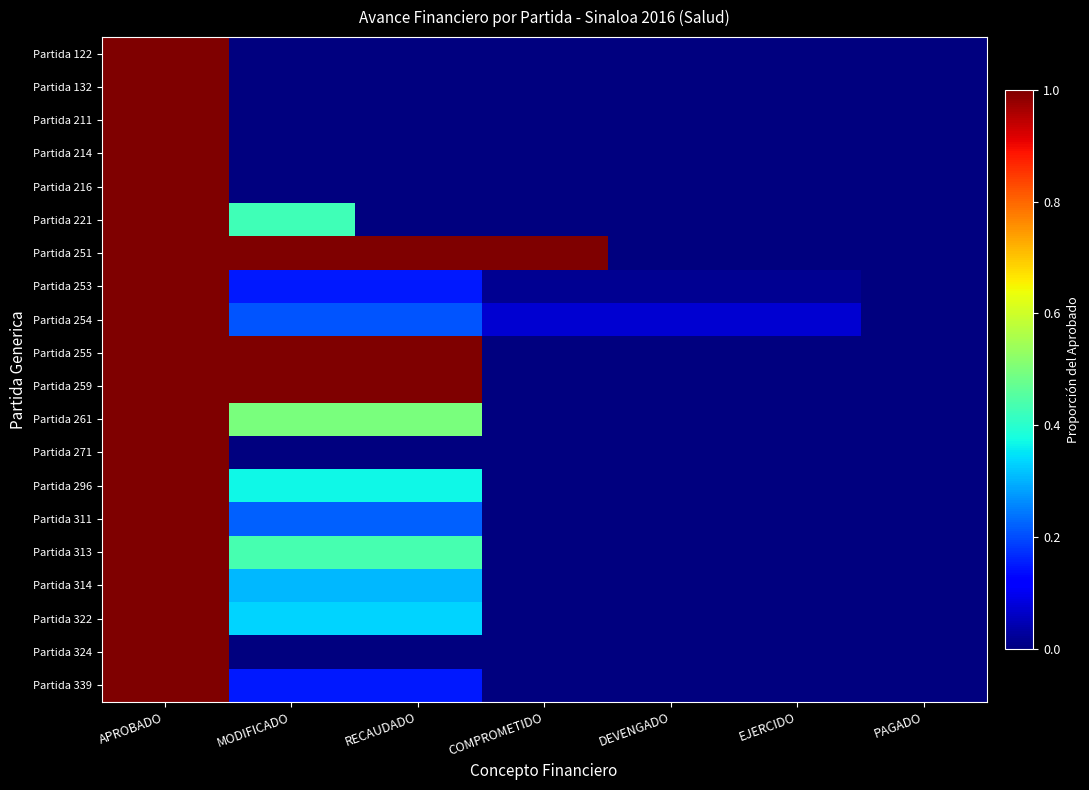

Reading right to left, transcribe all the data shown in this chart.

Partida 122: PAGADO=0.0	EJERCIDO=0.0	DEVENGADO=0.0	COMPROMETIDO=0.0	RECAUDADO=0.0	MODIFICADO=0.0	APROBADO=1.0
Partida 132: PAGADO=0.0	EJERCIDO=0.0	DEVENGADO=0.0	COMPROMETIDO=0.0	RECAUDADO=0.0	MODIFICADO=0.0	APROBADO=1.0
Partida 211: PAGADO=0.0	EJERCIDO=0.0	DEVENGADO=0.0	COMPROMETIDO=0.0	RECAUDADO=0.0	MODIFICADO=0.0	APROBADO=1.0
Partida 214: PAGADO=0.0	EJERCIDO=0.0	DEVENGADO=0.0	COMPROMETIDO=0.0	RECAUDADO=0.0	MODIFICADO=0.0	APROBADO=1.0
Partida 216: PAGADO=0.0	EJERCIDO=0.0	DEVENGADO=0.0	COMPROMETIDO=0.0	RECAUDADO=0.0	MODIFICADO=0.0	APROBADO=1.0
Partida 221: PAGADO=0.0	EJERCIDO=0.0	DEVENGADO=0.0	COMPROMETIDO=0.0	RECAUDADO=0.0	MODIFICADO=0.4	APROBADO=1.0
Partida 251: PAGADO=0.0	EJERCIDO=0.0	DEVENGADO=0.0	COMPROMETIDO=1.0	RECAUDADO=1.0	MODIFICADO=1.0	APROBADO=1.0
Partida 253: PAGADO=0.0	EJERCIDO=0.0	DEVENGADO=0.0	COMPROMETIDO=0.0	RECAUDADO=0.2	MODIFICADO=0.2	APROBADO=1.0
Partida 254: PAGADO=0.0	EJERCIDO=0.1	DEVENGADO=0.1	COMPROMETIDO=0.1	RECAUDADO=0.2	MODIFICADO=0.2	APROBADO=1.0
Partida 255: PAGADO=0.0	EJERCIDO=0.0	DEVENGADO=0.0	COMPROMETIDO=0.0	RECAUDADO=1.0	MODIFICADO=1.0	APROBADO=1.0
Partida 259: PAGADO=0.0	EJERCIDO=0.0	DEVENGADO=0.0	COMPROMETIDO=0.0	RECAUDADO=1.0	MODIFICADO=1.0	APROBADO=1.0
Partida 261: PAGADO=0.0	EJERCIDO=0.0	DEVENGADO=0.0	COMPROMETIDO=0.0	RECAUDADO=0.5	MODIFICADO=0.5	APROBADO=1.0
Partida 271: PAGADO=0.0	EJERCIDO=0.0	DEVENGADO=0.0	COMPROMETIDO=0.0	RECAUDADO=0.0	MODIFICADO=0.0	APROBADO=1.0
Partida 296: PAGADO=0.0	EJERCIDO=0.0	DEVENGADO=0.0	COMPROMETIDO=0.0	RECAUDADO=0.4	MODIFICADO=0.4	APROBADO=1.0
Partida 311: PAGADO=0.0	EJERCIDO=0.0	DEVENGADO=0.0	COMPROMETIDO=0.0	RECAUDADO=0.2	MODIFICADO=0.2	APROBADO=1.0
Partida 313: PAGADO=0.0	EJERCIDO=0.0	DEVENGADO=0.0	COMPROMETIDO=0.0	RECAUDADO=0.4	MODIFICADO=0.4	APROBADO=1.0
Partida 314: PAGADO=0.0	EJERCIDO=0.0	DEVENGADO=0.0	COMPROMETIDO=0.0	RECAUDADO=0.3	MODIFICADO=0.3	APROBADO=1.0
Partida 322: PAGADO=0.0	EJERCIDO=0.0	DEVENGADO=0.0	COMPROMETIDO=0.0	RECAUDADO=0.3	MODIFICADO=0.3	APROBADO=1.0
Partida 324: PAGADO=0.0	EJERCIDO=0.0	DEVENGADO=0.0	COMPROMETIDO=0.0	RECAUDADO=0.0	MODIFICADO=0.0	APROBADO=1.0
Partida 339: PAGADO=0.0	EJERCIDO=0.0	DEVENGADO=0.0	COMPROMETIDO=0.0	RECAUDADO=0.2	MODIFICADO=0.2	APROBADO=1.0